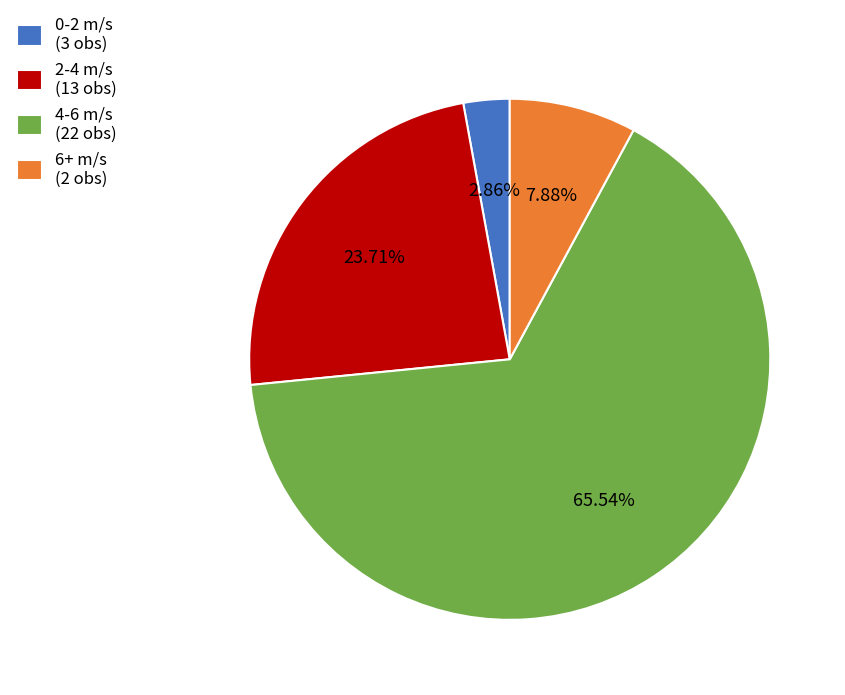

Do 4-6 m/s (22 obs) and 0-2 m/s (3 obs) together represent more than half of the pie?

Yes